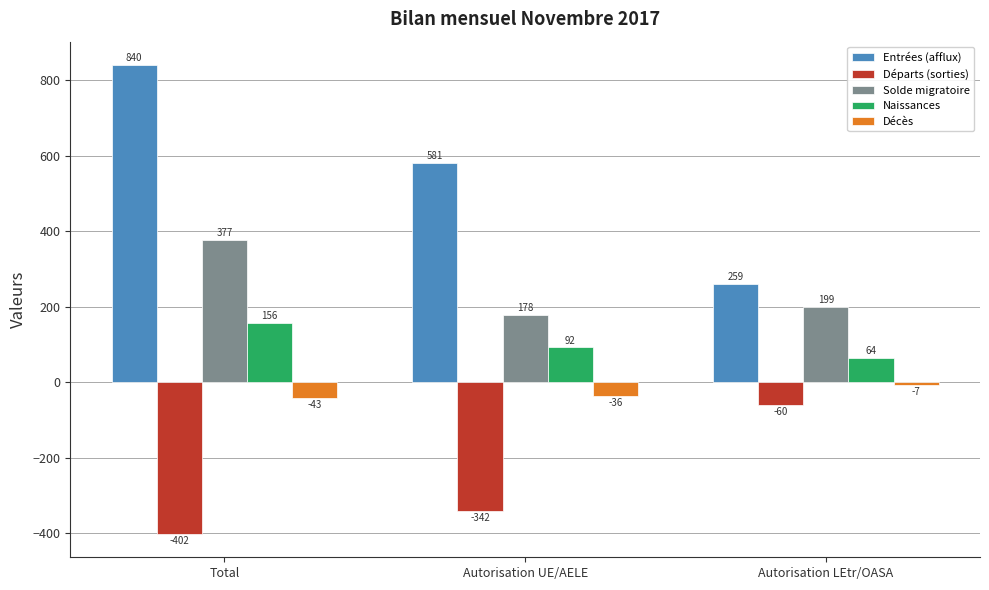

Is the value of Solde migratoire at Autorisation LEtr/OASA greater than the value of Départs (sorties) at Total?

Yes